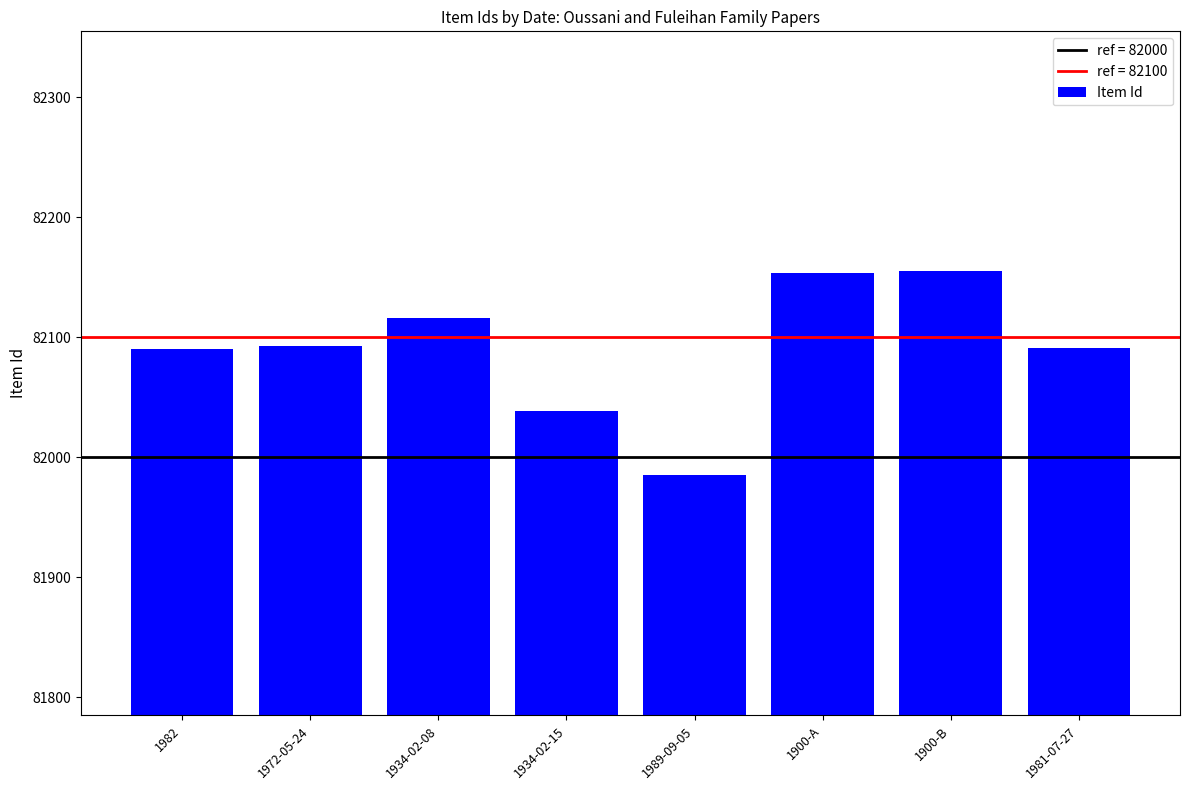

What is the maximum value shown in the chart?

82155